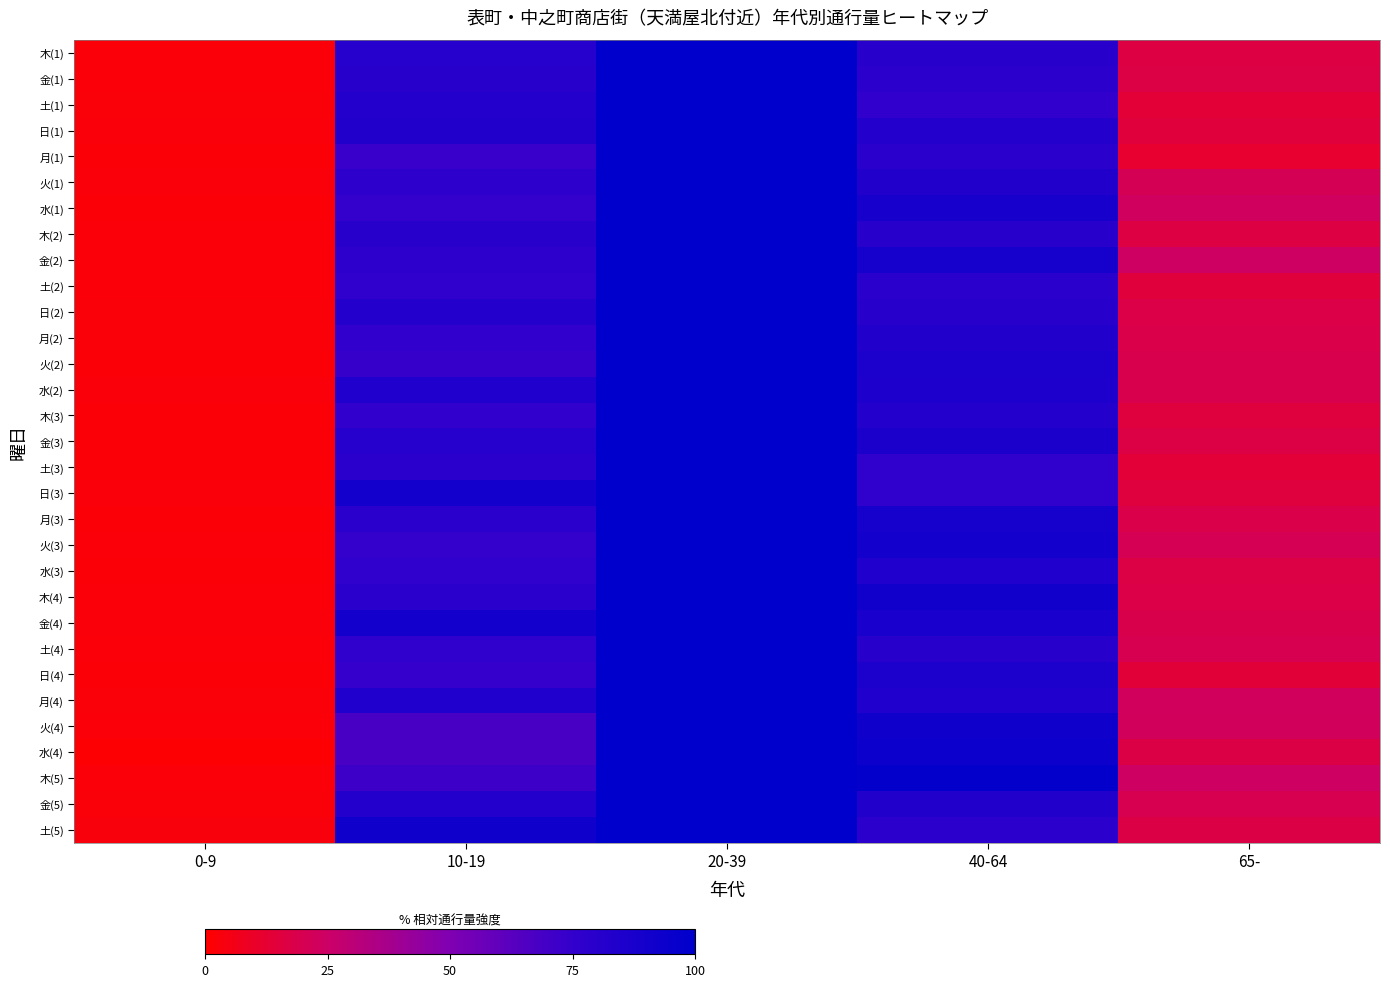

Reading left to right, list all the values displayed in this chart.

木(1): 0-9=2.2	10-19=81.1	20-39=100.0	40-64=80.7	65-=16.6
金(1): 0-9=2.1	10-19=80.0	20-39=100.0	40-64=78.0	65-=17.2
土(1): 0-9=2.4	10-19=81.8	20-39=100.0	40-64=75.7	65-=13.4
日(1): 0-9=2.9	10-19=83.2	20-39=100.0	40-64=82.5	65-=15.1
月(1): 0-9=1.9	10-19=73.3	20-39=100.0	40-64=79.2	65-=12.1
火(1): 0-9=2.8	10-19=77.4	20-39=100.0	40-64=83.2	65-=21.0
水(1): 0-9=1.9	10-19=74.4	20-39=100.0	40-64=88.0	65-=23.2
木(2): 0-9=2.0	10-19=80.7	20-39=100.0	40-64=80.3	65-=16.5
金(2): 0-9=2.3	10-19=77.3	20-39=100.0	40-64=88.9	65-=24.0
土(2): 0-9=2.1	10-19=76.4	20-39=100.0	40-64=79.5	65-=15.0
日(2): 0-9=2.6	10-19=81.8	20-39=100.0	40-64=79.9	65-=17.9
月(2): 0-9=2.6	10-19=75.4	20-39=100.0	40-64=83.4	65-=18.4
火(2): 0-9=1.9	10-19=73.5	20-39=100.0	40-64=85.7	65-=19.0
水(2): 0-9=3.1	10-19=83.7	20-39=100.0	40-64=85.3	65-=18.9
木(3): 0-9=1.9	10-19=75.7	20-39=100.0	40-64=81.9	65-=15.6
金(3): 0-9=1.8	10-19=80.9	20-39=100.0	40-64=86.3	65-=16.9
土(3): 0-9=1.8	10-19=79.3	20-39=100.0	40-64=76.1	65-=13.7
日(3): 0-9=2.8	10-19=89.7	20-39=100.0	40-64=75.9	65-=15.5
月(3): 0-9=1.8	10-19=79.5	20-39=100.0	40-64=88.9	65-=18.2
火(3): 0-9=2.1	10-19=74.4	20-39=100.0	40-64=90.1	65-=20.4
水(3): 0-9=1.7	10-19=76.4	20-39=100.0	40-64=83.8	65-=16.9
木(4): 0-9=2.1	10-19=79.0	20-39=100.0	40-64=91.3	65-=17.8
金(4): 0-9=2.8	10-19=90.2	20-39=100.0	40-64=87.0	65-=18.6
土(4): 0-9=2.1	10-19=76.1	20-39=100.0	40-64=80.3	65-=19.7
日(4): 0-9=1.8	10-19=74.0	20-39=100.0	40-64=85.6	65-=14.4
月(4): 0-9=2.5	10-19=84.1	20-39=100.0	40-64=84.7	65-=22.9
火(4): 0-9=2.3	10-19=67.8	20-39=100.0	40-64=91.5	65-=22.6
水(4): 0-9=1.2	10-19=67.9	20-39=100.0	40-64=94.2	65-=17.2
木(5): 0-9=2.1	10-19=71.7	20-39=100.0	40-64=98.0	65-=23.9
金(5): 0-9=2.6	10-19=82.5	20-39=100.0	40-64=83.2	65-=19.8
土(5): 0-9=3.3	10-19=91.7	20-39=100.0	40-64=78.6	65-=17.4